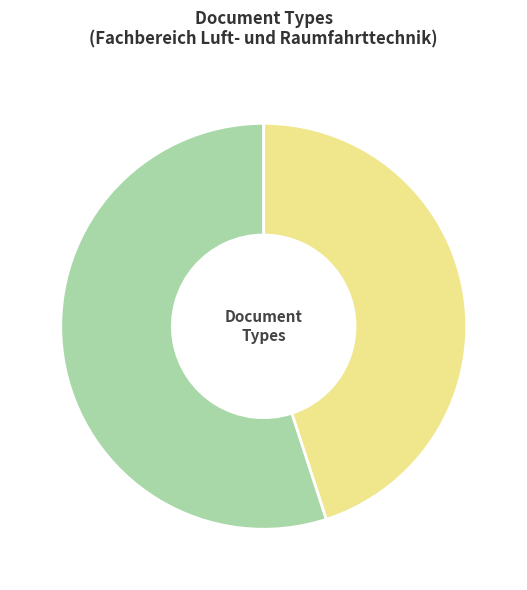

How many segments does this pie chart have?

2